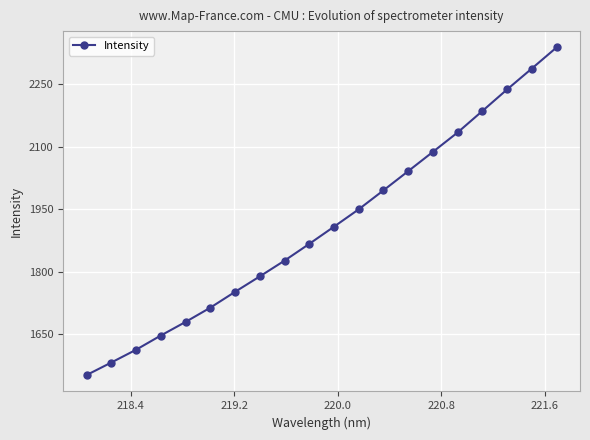

What is the sum of all values?

38185.9